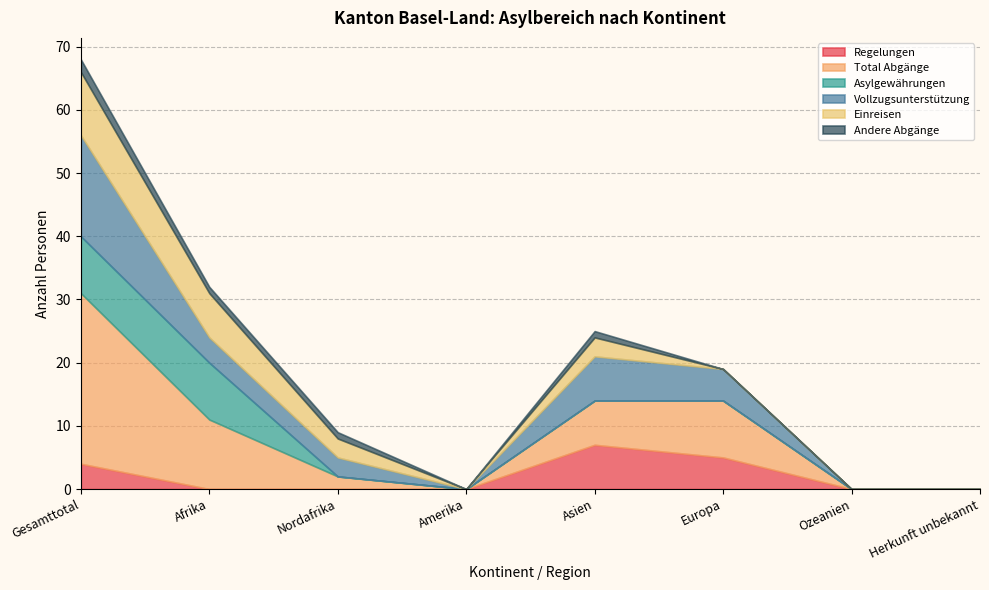

Reading left to right, transcribe all the data shown in this chart.

Regelungen: 4	0	0	0	7	5	0	0
Total Abgänge: 27	11	2	0	7	9	0	0
Asylgewährungen: 9	9	0	0	0	0	0	0
Vollzugsunterstützung: 16	4	3	0	7	5	0	0
Einreisen: 10	7	3	0	3	0	0	0
Andere Abgänge: 2	1	1	0	1	0	0	0